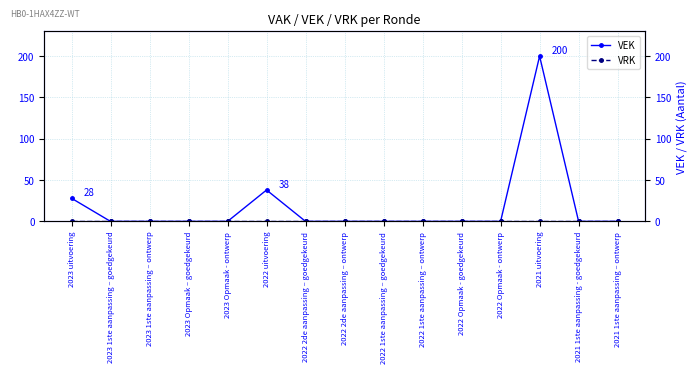

At which label does VRK reach its peak?

2023 uitvoering